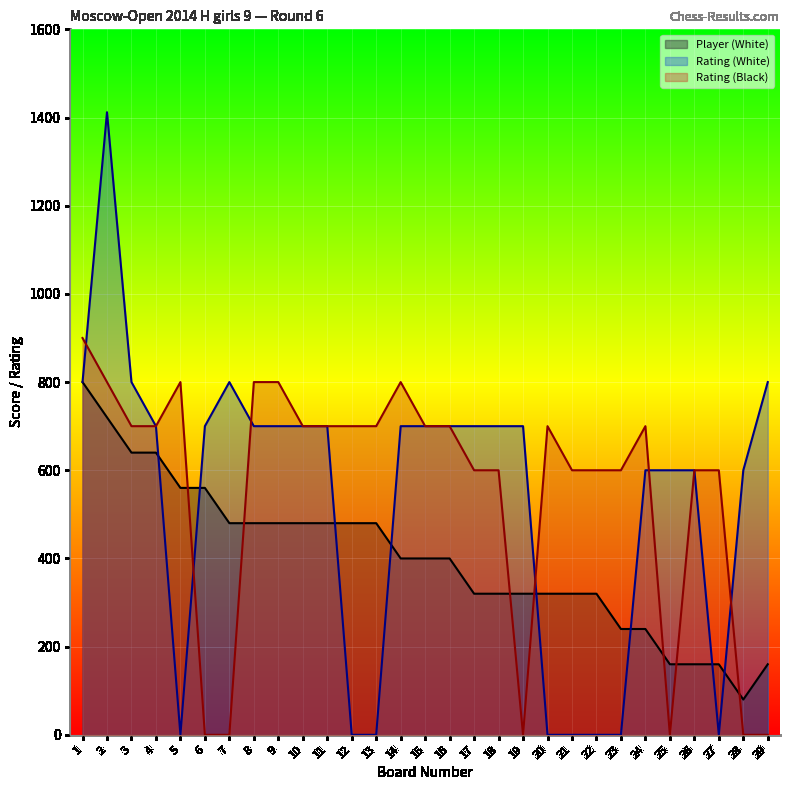

True or false: Rating (White) has a value of 944 at 6.

False